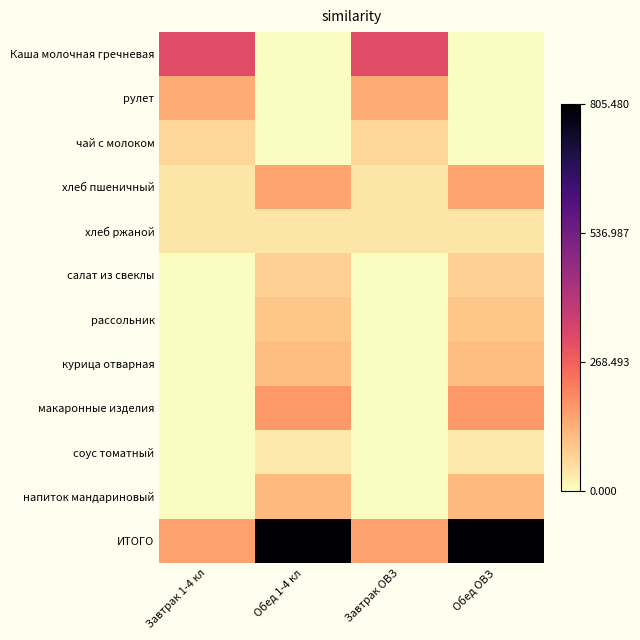

Which series has the largest total across all categories?

ИТОГО